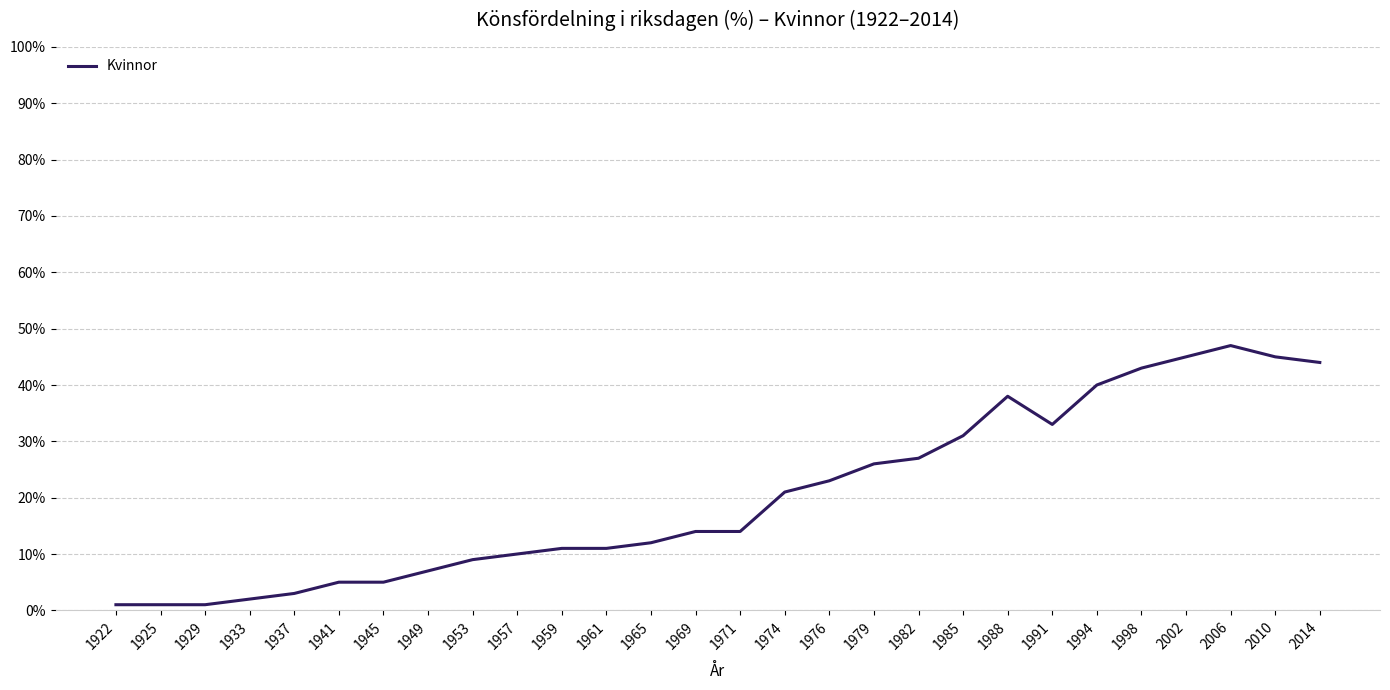

What is the change in value from 1976 to 1982?

+4